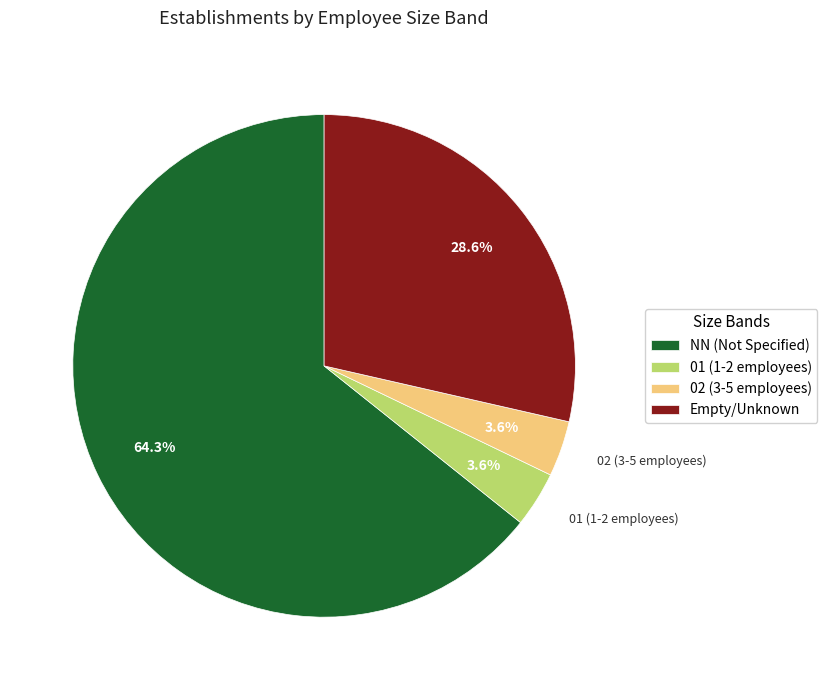

Is there any slice that represents more than half of the pie?

Yes